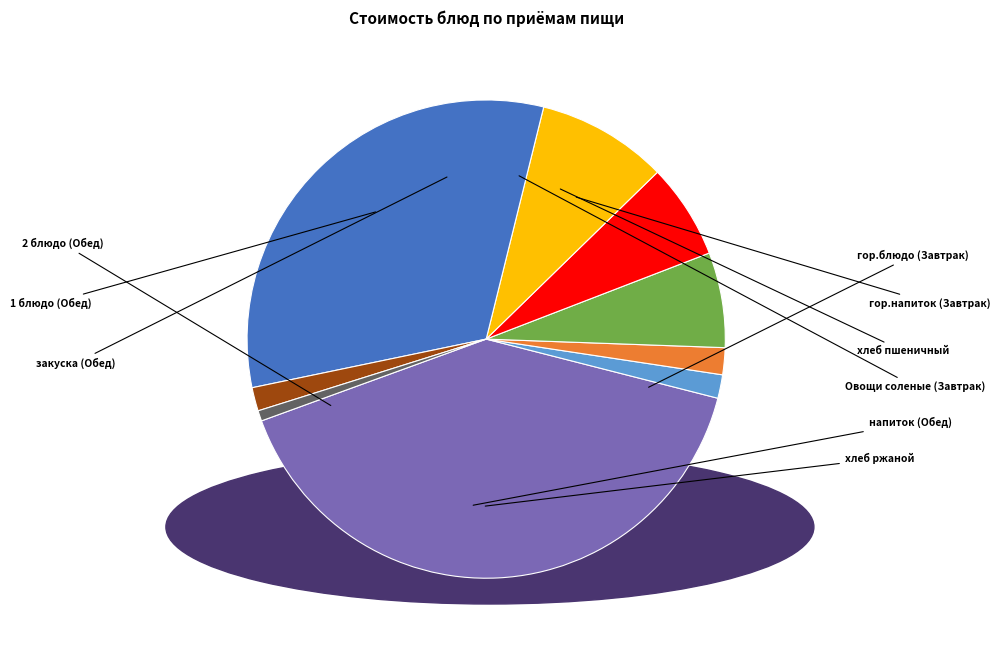

Is there a majority slice in this chart?

No